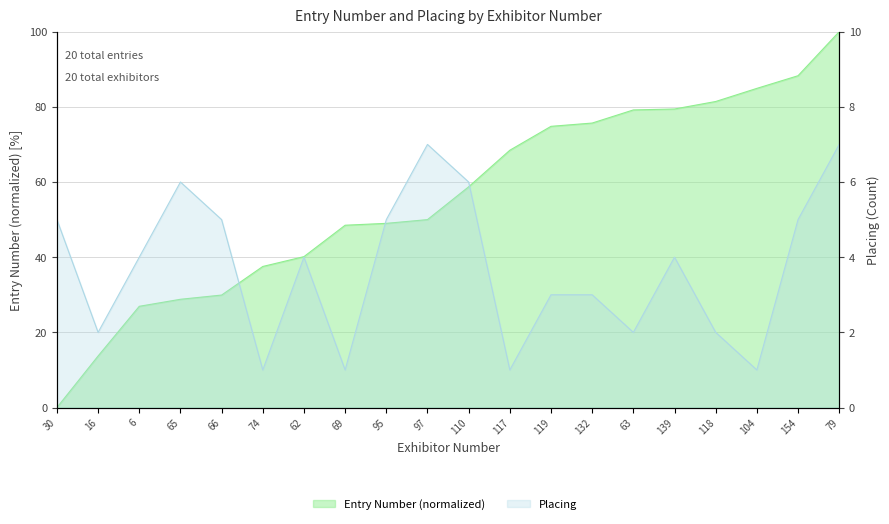

After their last crossing, which series has the higher values: Placing or Entry Number?

Entry Number